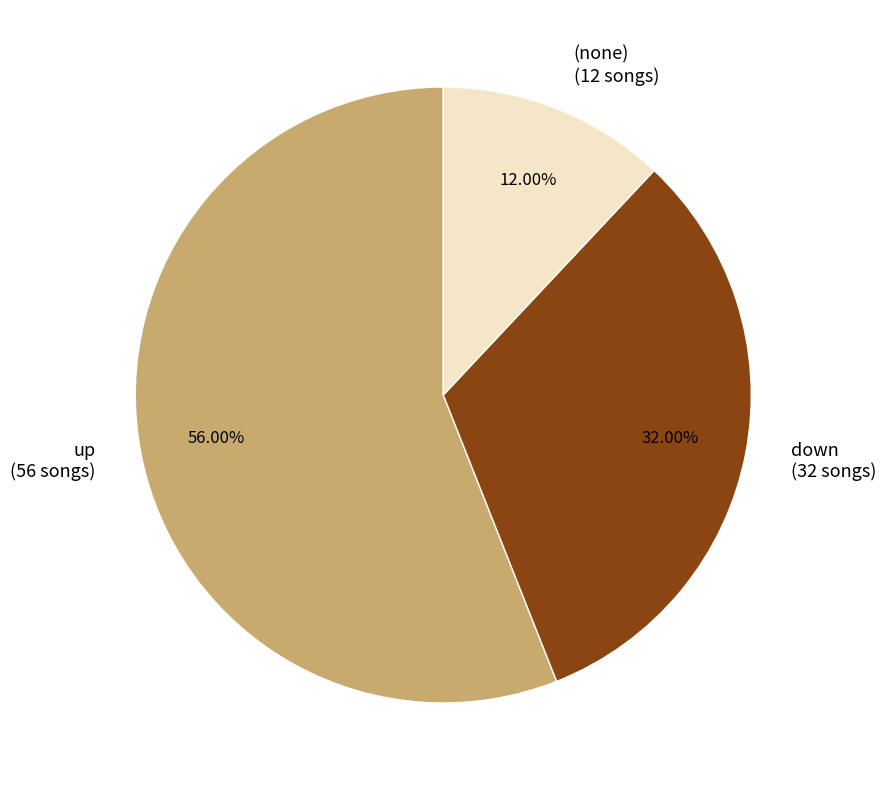

Is the sum of down (32 songs) and (none) (12 songs) greater than half?

No